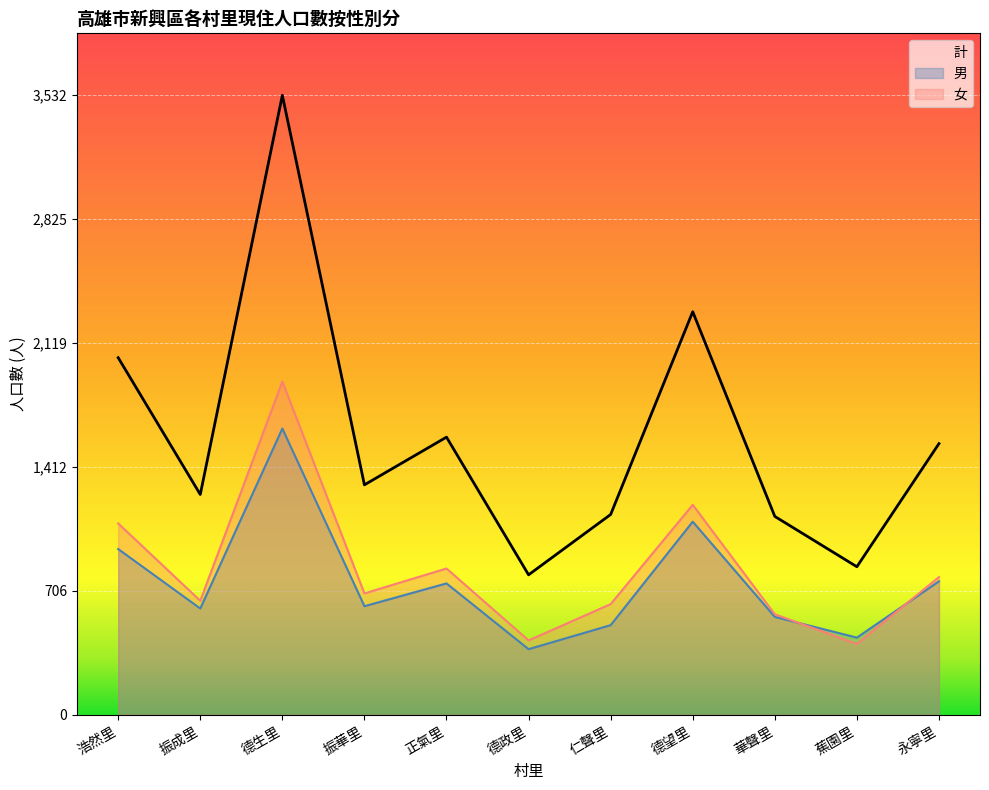

At how many categories does at least one series exceed 1107?

9